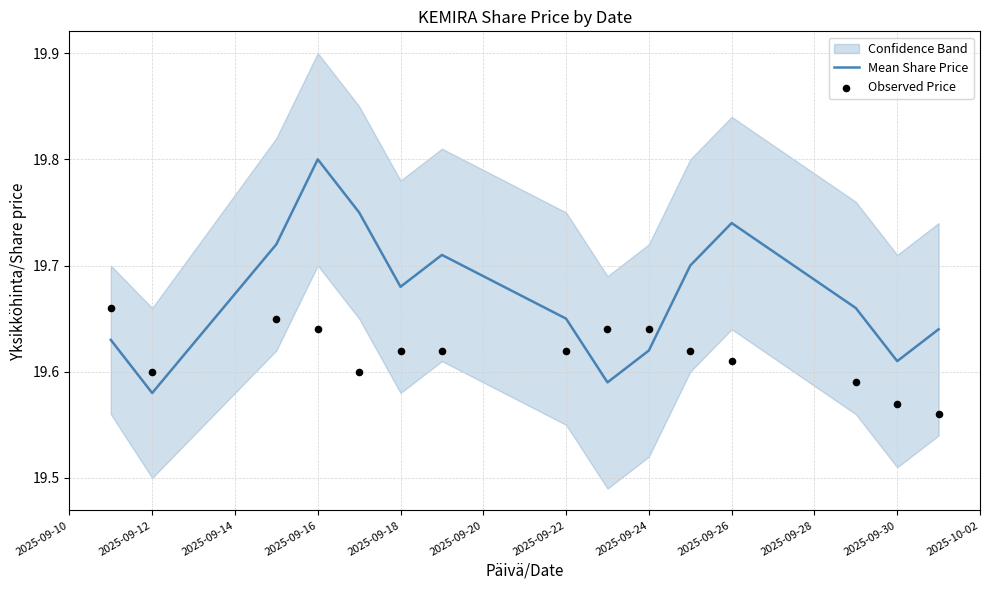

Where is Mean Share Price nearest to the value 19?

2025-09-12